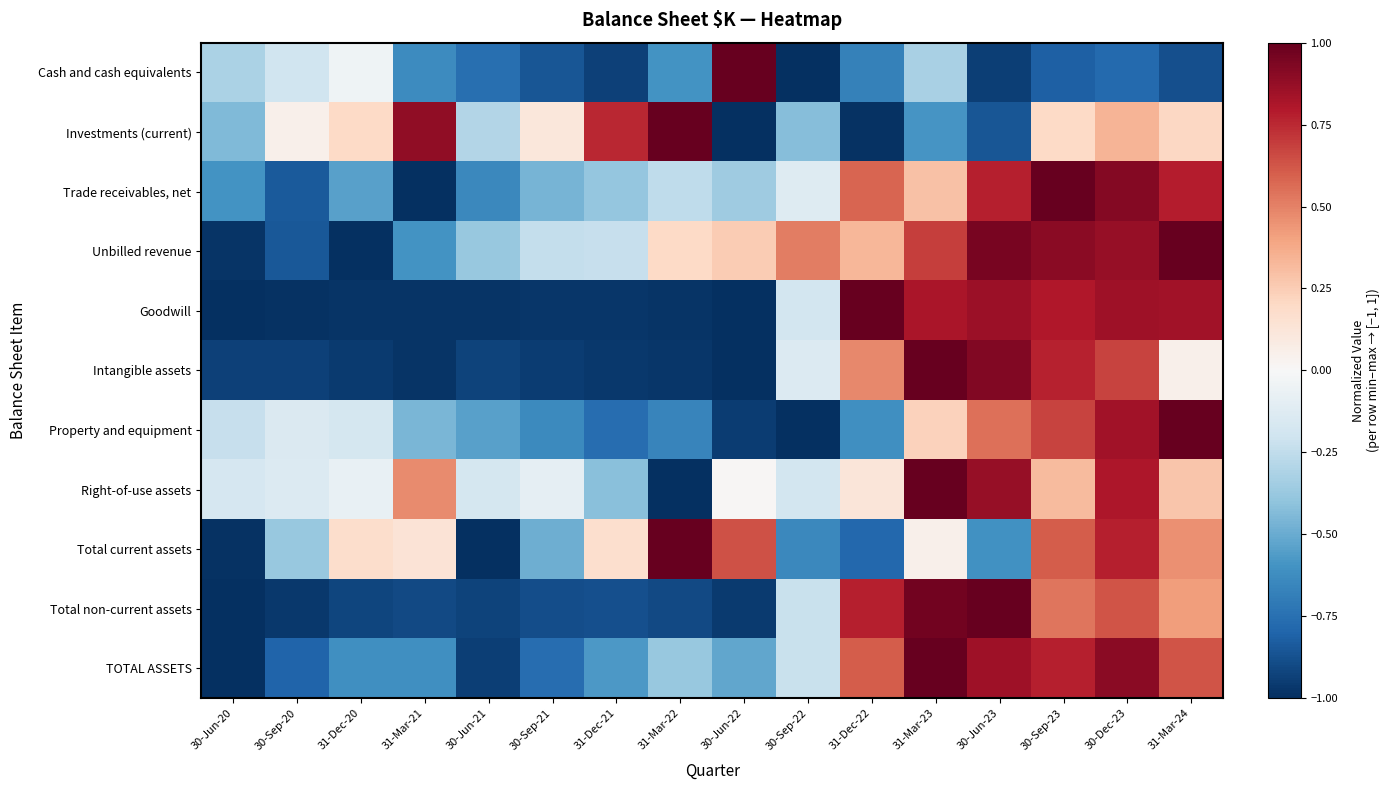

Which series has the widest spread of values?

Cash and cash equivalents